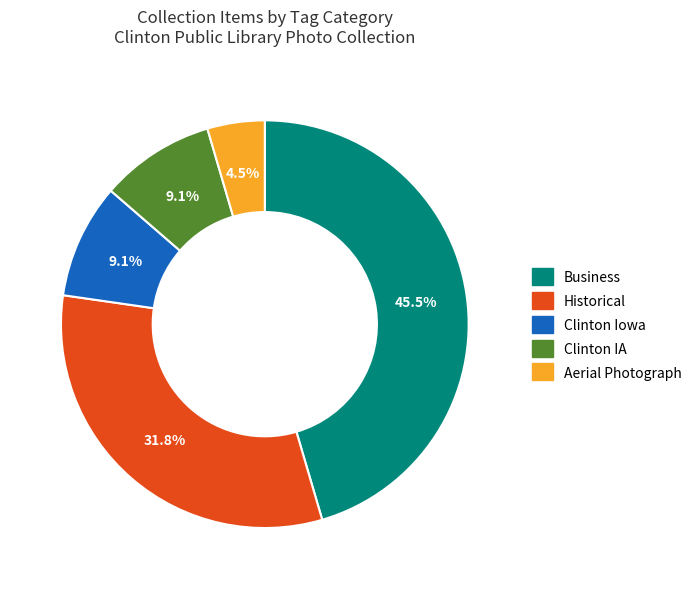

Is there any slice that represents more than half of the pie?

No